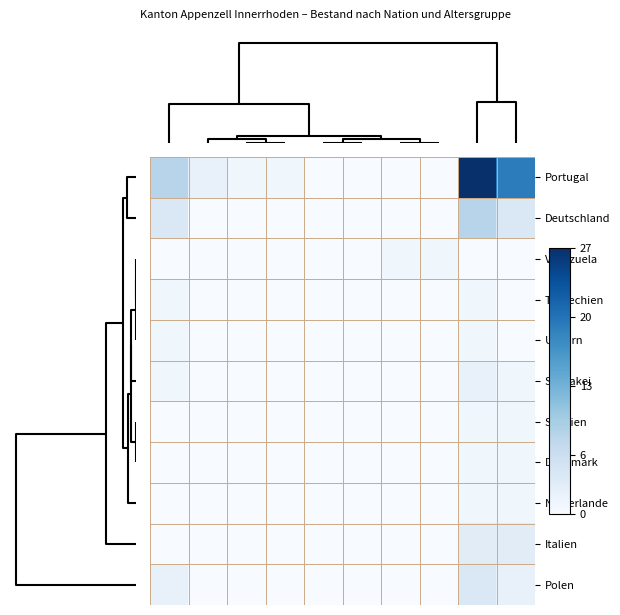

List the series in order of their peak value, lowest first.

Venezuela, Tschechien, Ungarn, Spanien, Dänemark, Niederlande, Slowakei, Italien, Polen, Deutschland, Portugal